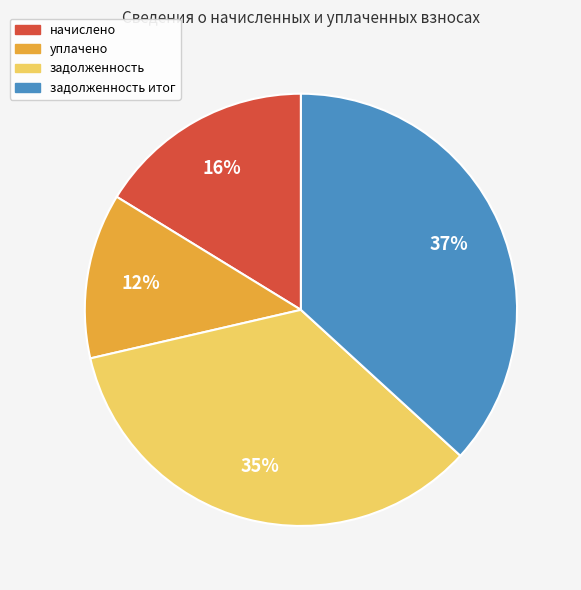

To the nearest percent, what is the average slice percentage?

25%